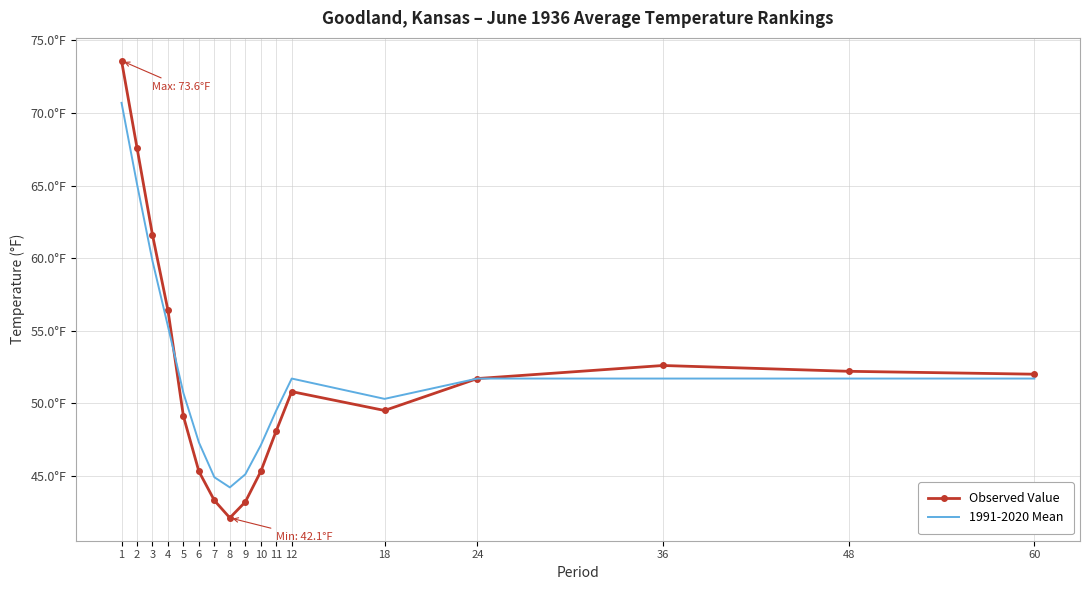

What are all the series names shown in the legend?

Observed Value, 1991-2020 Mean